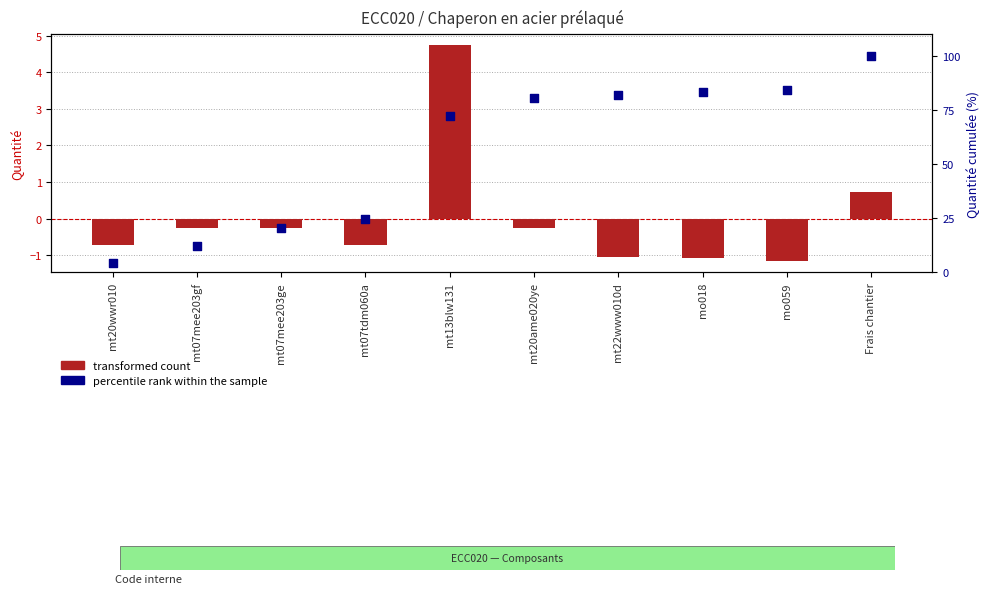

At how many categories does at least one series exceed 75?

5